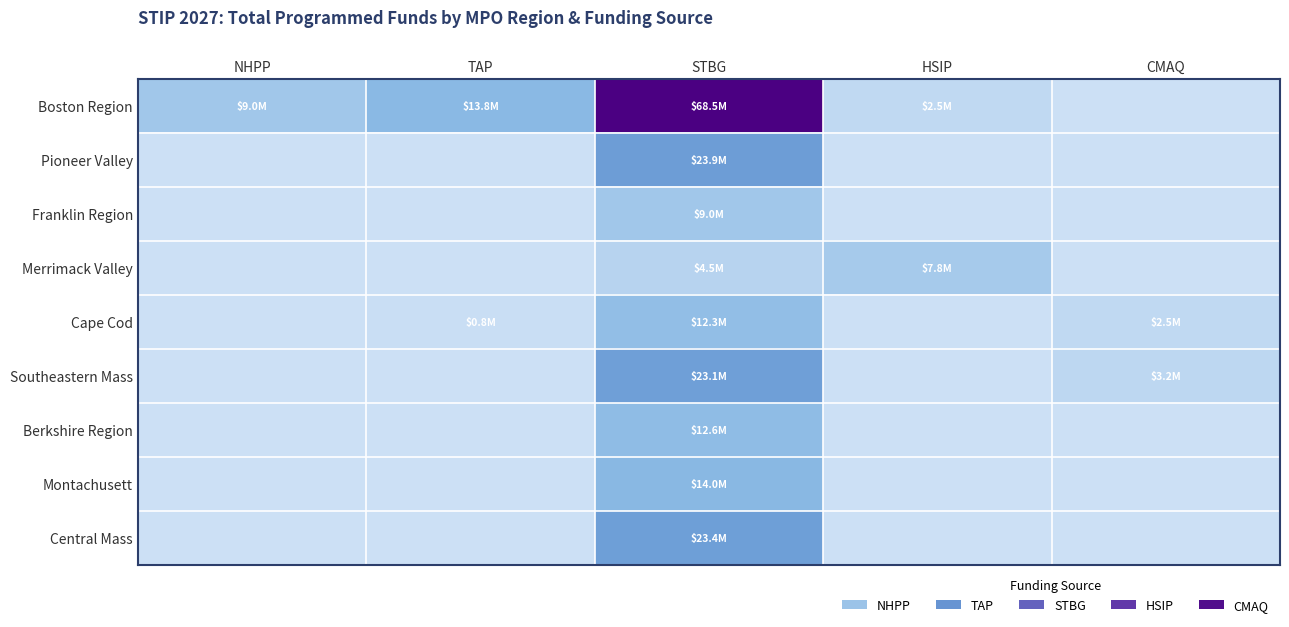

Reading right to left, transcribe all the data shown in this chart.

Boston Region: CMAQ=0	HSIP=2500000	STBG=68458786	TAP=13835016	NHPP=9000000
Pioneer Valley: CMAQ=0	HSIP=0	STBG=23901452	TAP=0	NHPP=0
Franklin Region: CMAQ=0	HSIP=0	STBG=9021505	TAP=0	NHPP=0
Merrimack Valley: CMAQ=0	HSIP=7821283	STBG=4471005	TAP=0	NHPP=0
Cape Cod: CMAQ=2500000	HSIP=0	STBG=12300485	TAP=800000	NHPP=0
Southeastern Mass: CMAQ=3167363	HSIP=0	STBG=23095753	TAP=0	NHPP=0
Berkshire Region: CMAQ=0	HSIP=0	STBG=12644386	TAP=0	NHPP=0
Montachusett: CMAQ=0	HSIP=0	STBG=14014479	TAP=0	NHPP=0
Central Mass: CMAQ=0	HSIP=0	STBG=23424982	TAP=0	NHPP=0